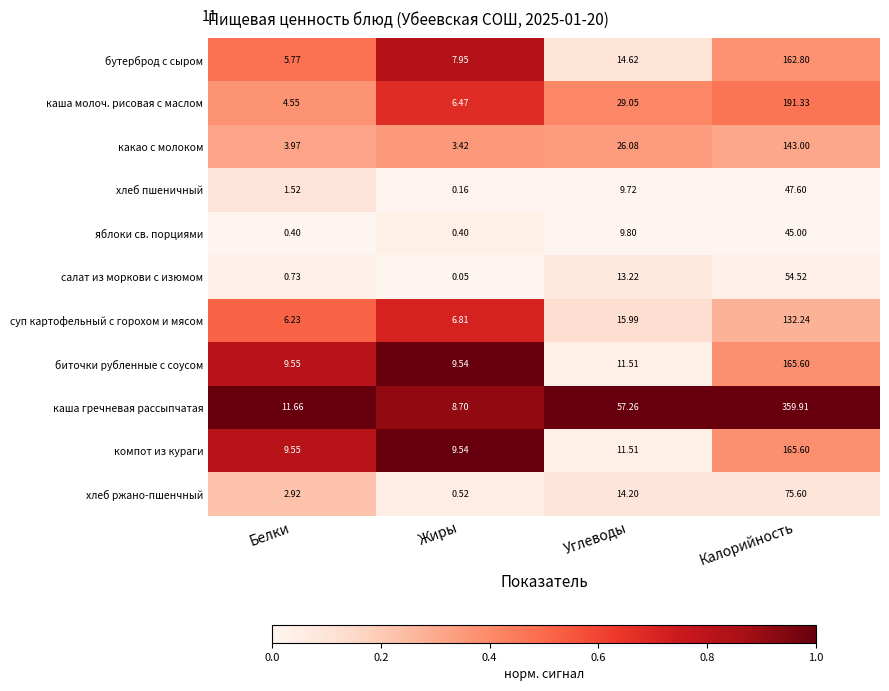

Rank the categories by хлеб ржано-пшенчный value from highest to lowest.

Калорийность, Углеводы, Белки, Жиры